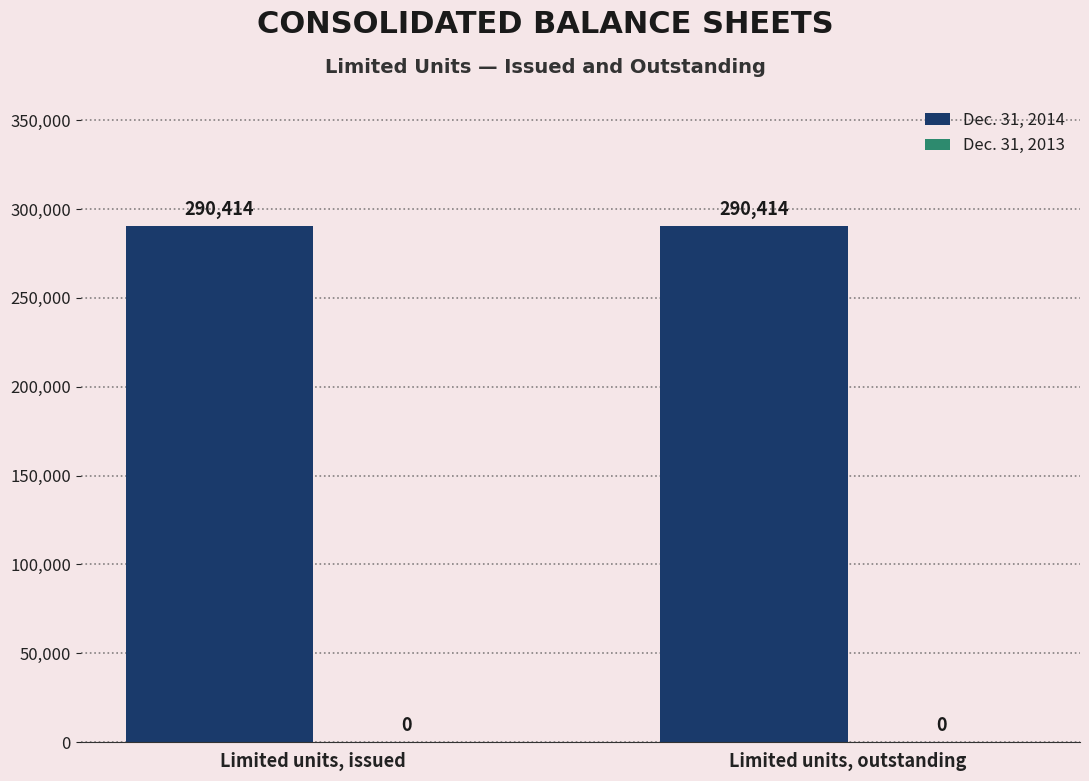

What is the label of the 1st bar from the right?

Limited units, outstanding